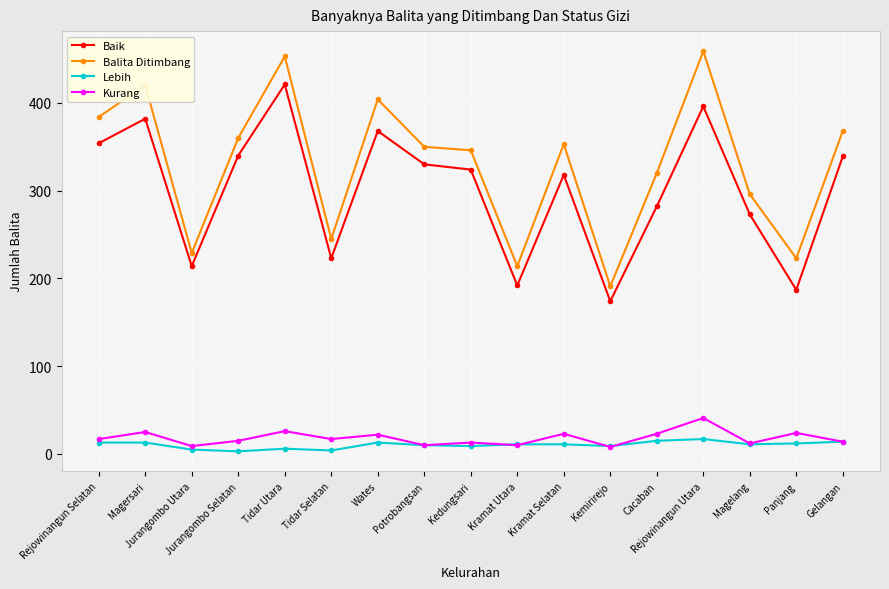

Which series has the largest total across all categories?

Balita Ditimbang